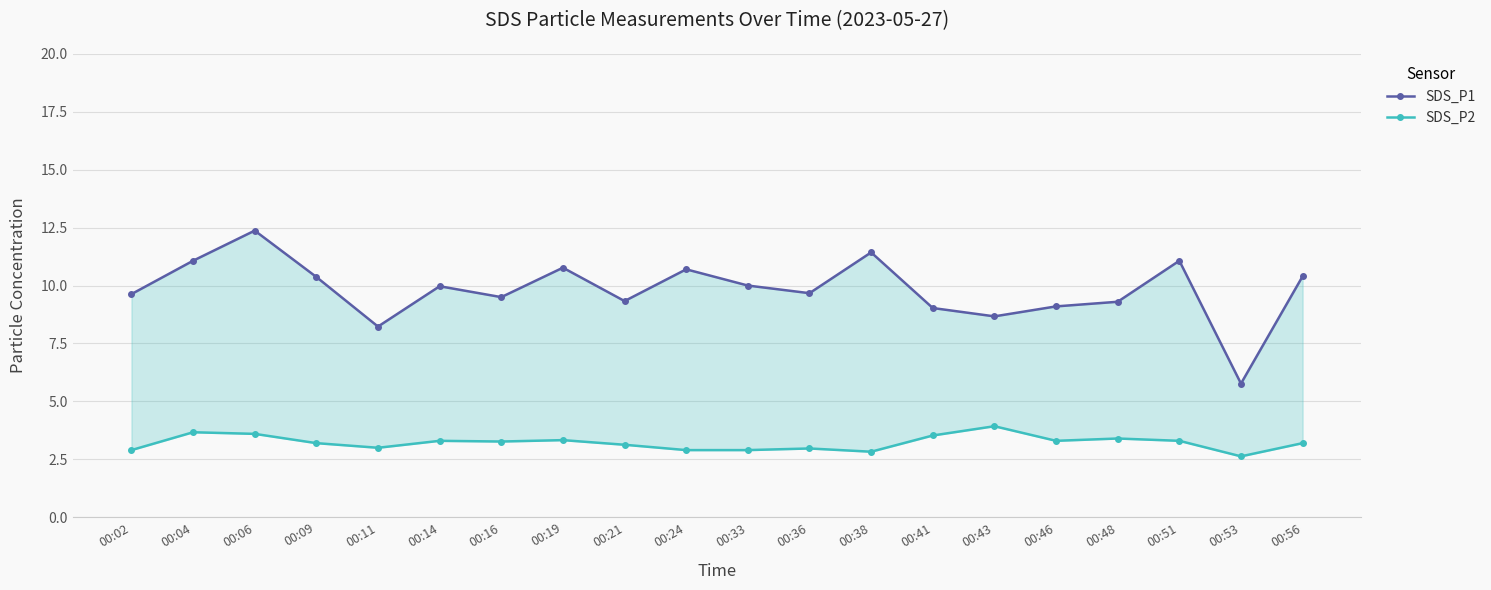

What is the maximum value shown in the chart?

12.4